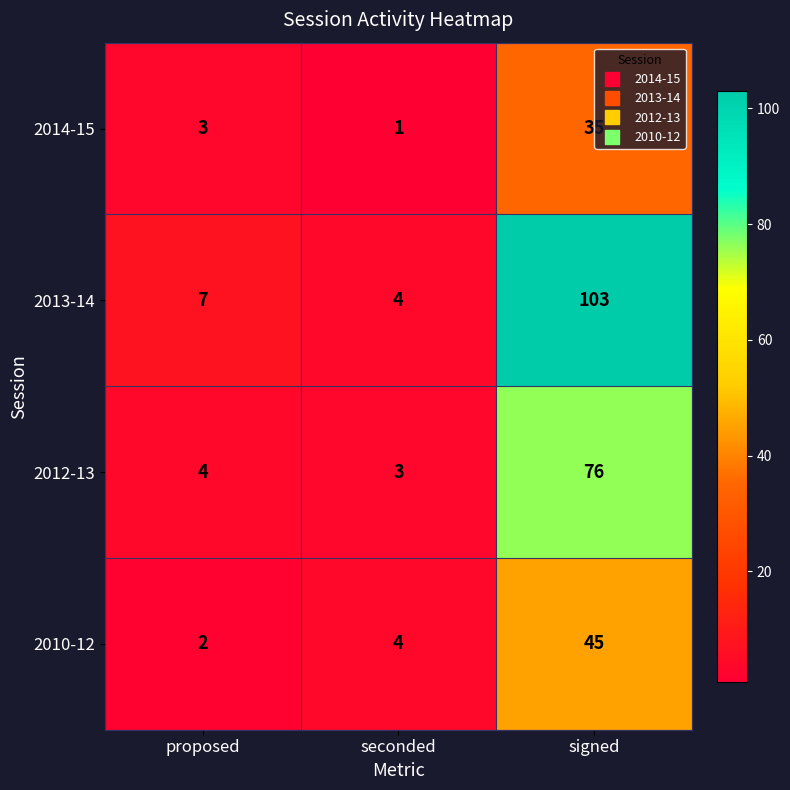

What is the sum of all 2013-14 values?

114